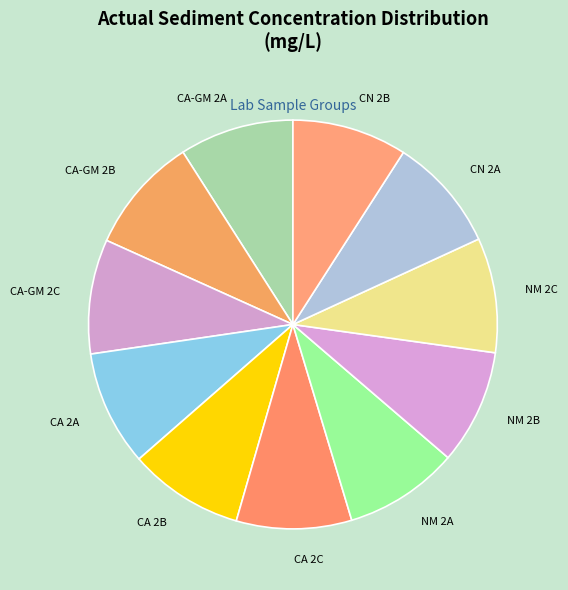

How many segments does this pie chart have?

11